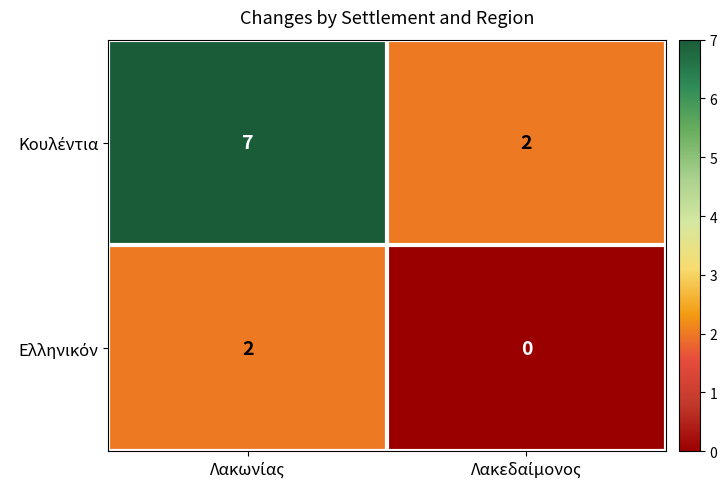

What is the greatest value displayed?

7